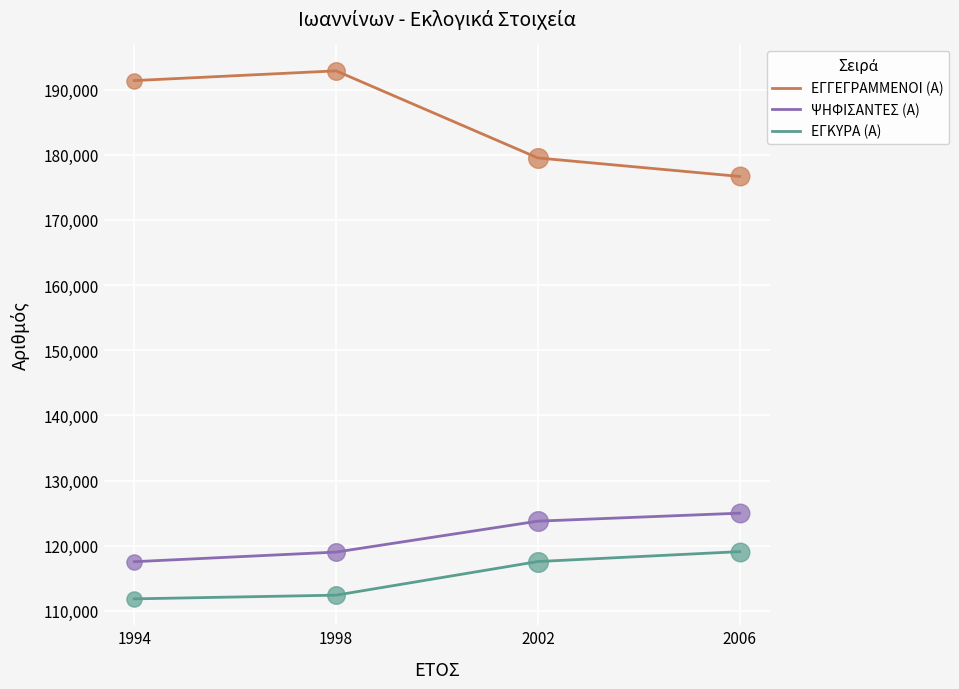

What is the spread (max minus min) of values at 1994?

79551